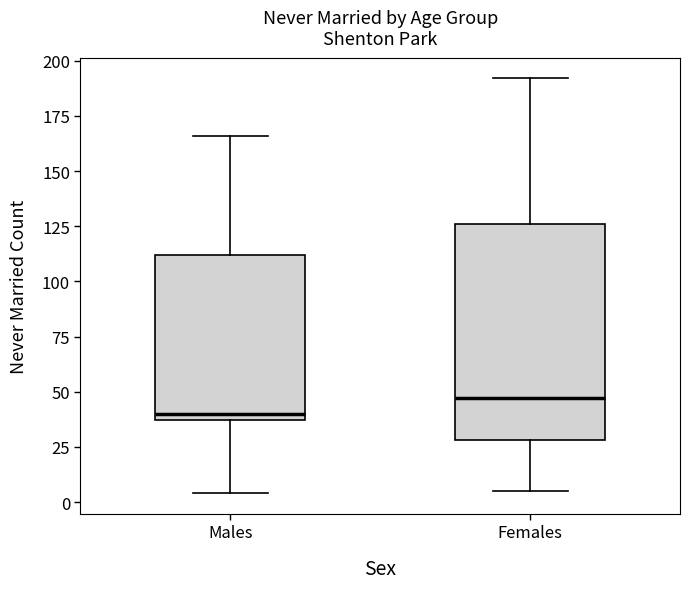

Reading left to right, read every box against the y-axis: the position of its median line, the range the box covers, and the ends of its whiskers. The values are not printed on the chart, so give them approximately, as read against the axis.

Males: median 40, box 35 to 110, whiskers 5 to 165
Females: median 45, box 30 to 125, whiskers 5 to 190